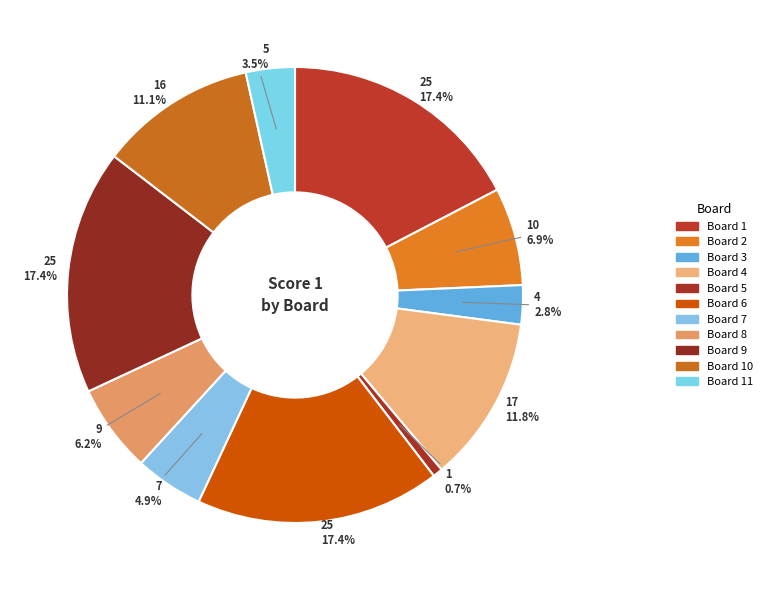

Which category has the biggest portion of the pie?

Board 1